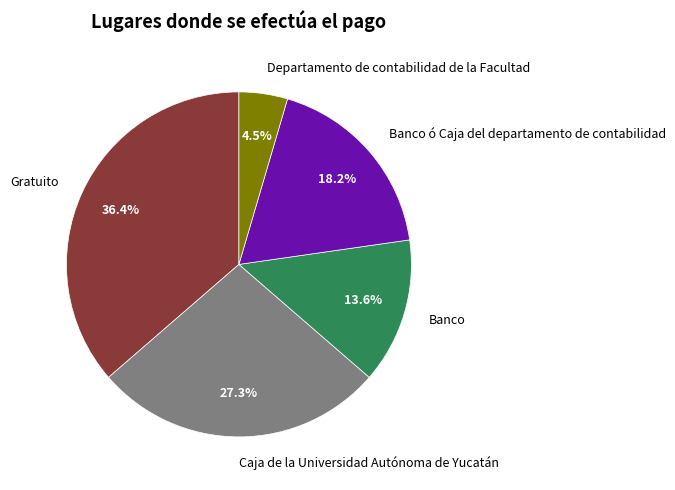

To the nearest percent, what portion does Caja de la Universidad Autónoma de Yucatán represent?

27%